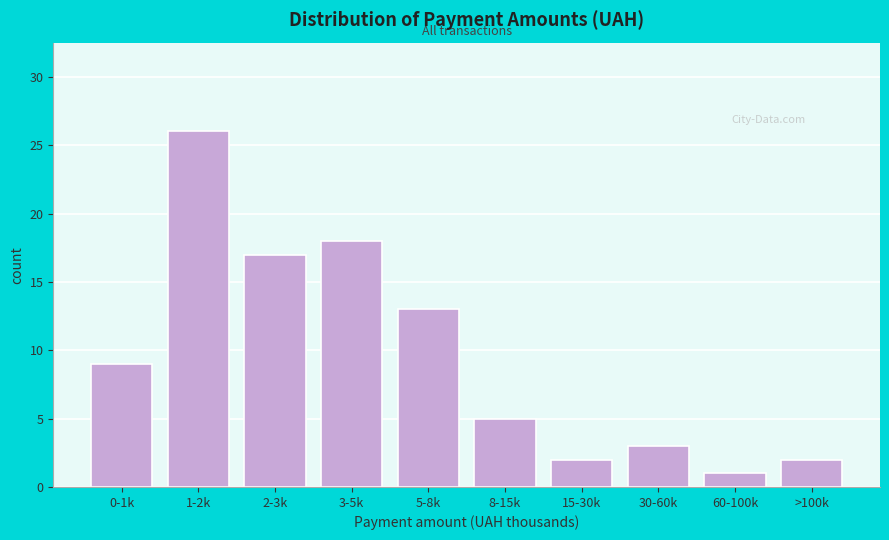

Reading left to right, list all the values displayed in this chart.

0-1k=9	1-2k=26	2-3k=17	3-5k=18	5-8k=13	8-15k=5	15-30k=2	30-60k=3	60-100k=1	>100k=2